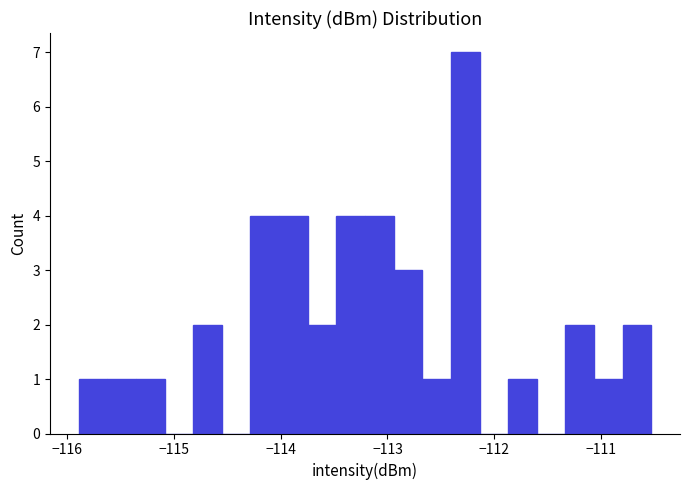

Read against the x-axis, roughly where is the centre of the tallest bar?

-112.3